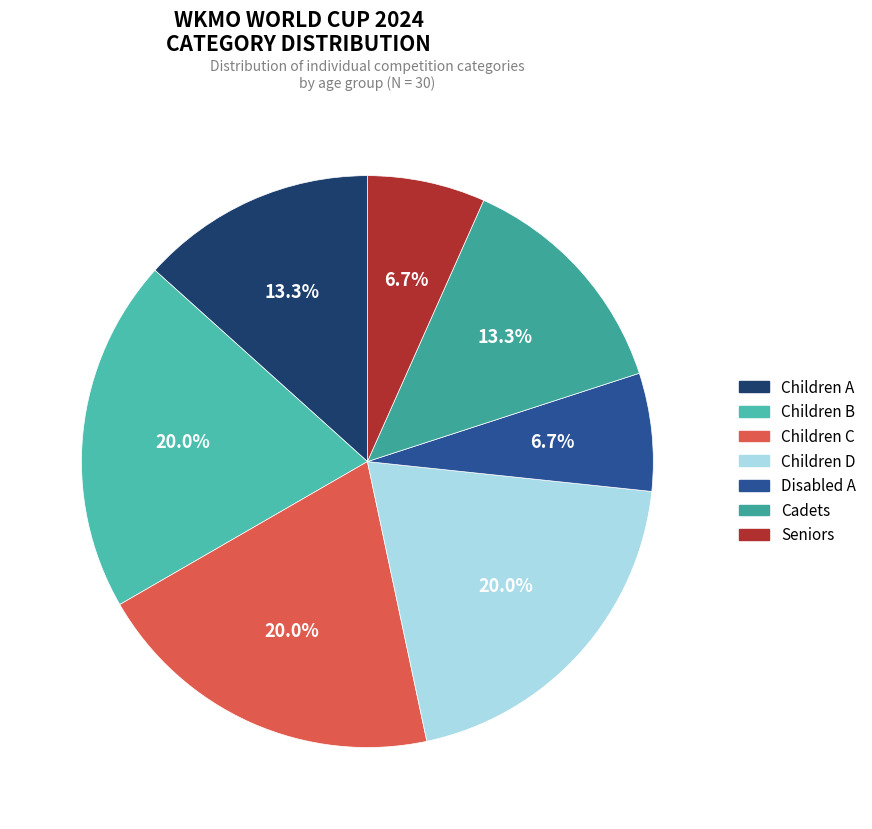

To the nearest percent, what is the difference between the Disabled A and Children D slice percentages?

13%